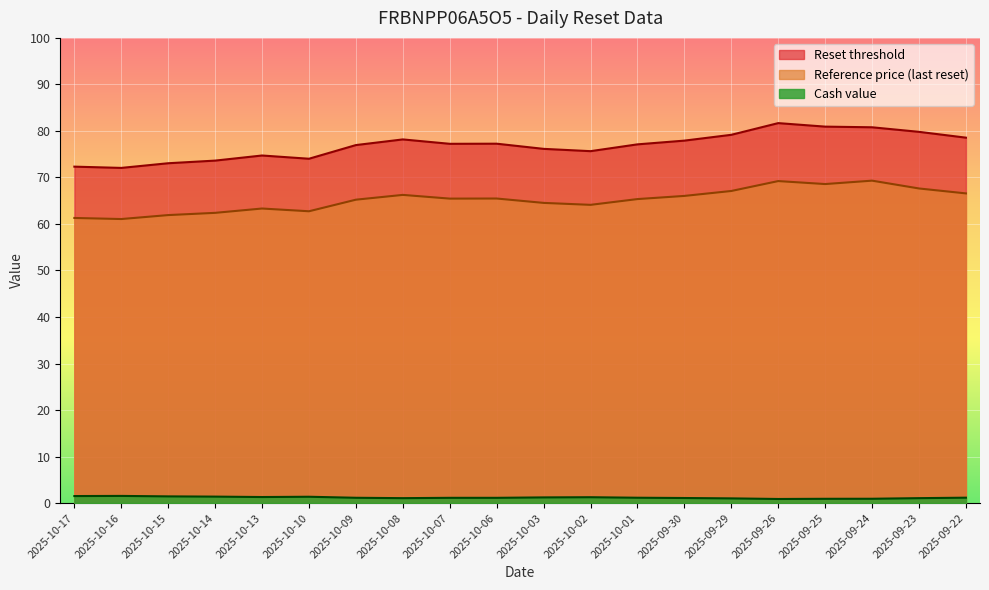

Which series has the largest range (max minus min)?

Reset threshold